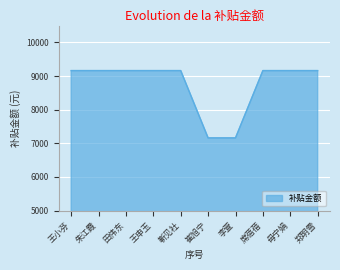

What is the sum of the values at 郑明雪 and 席蓓蓓?

18321.4